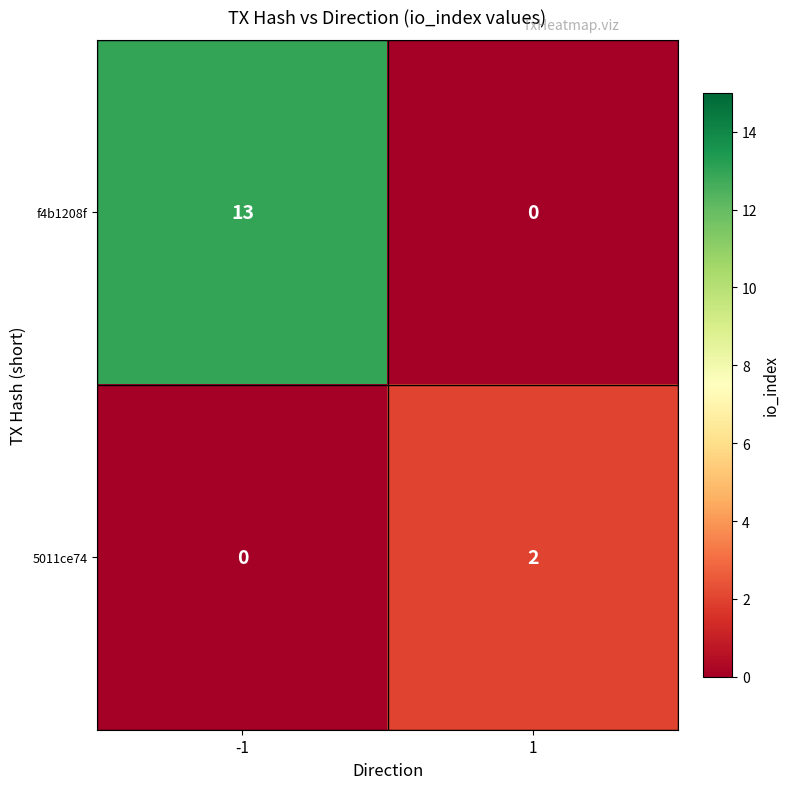

What is the sum of all f4b1208f values?

13